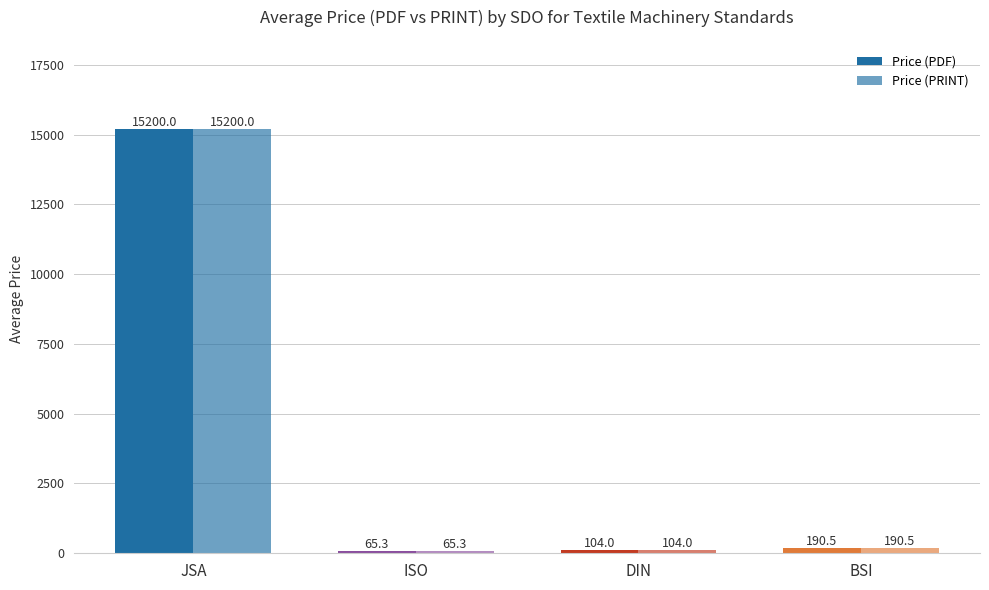

Are the bars horizontal?

No